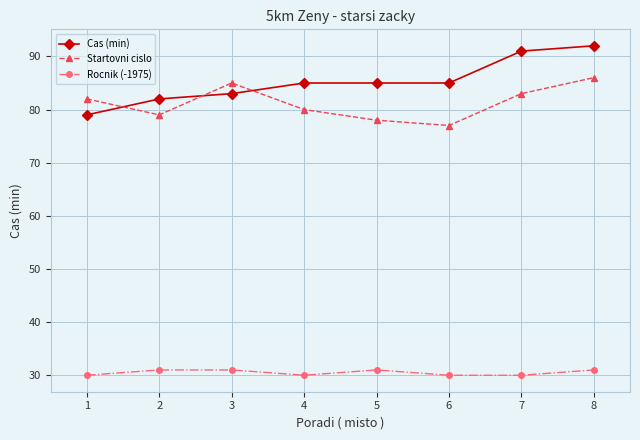

True or false: Cas (min) and Rocnik (-1975) cross at least once.

False